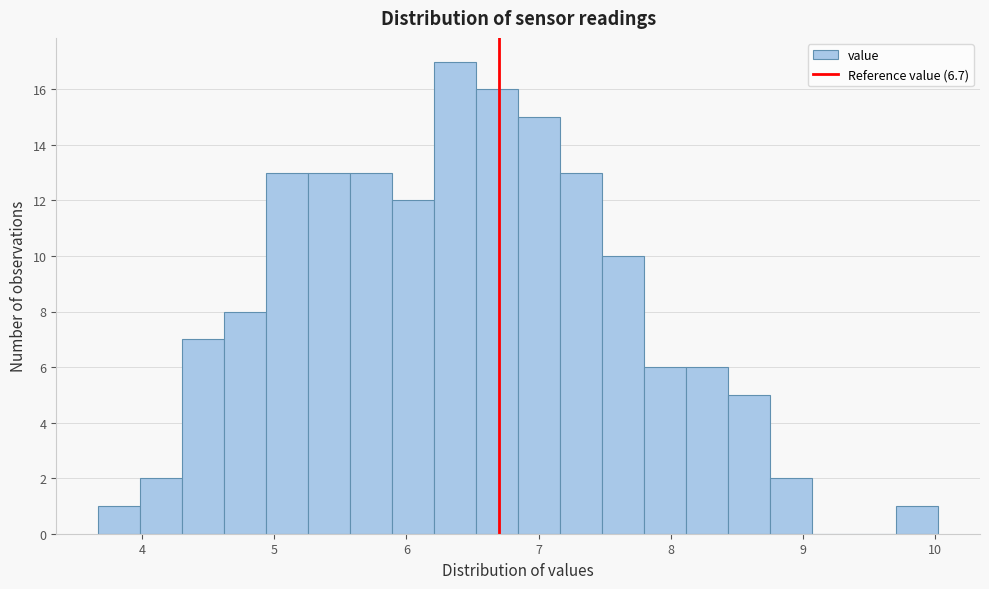

Read against the x-axis, roughly where is the centre of the tallest bar?

6.4